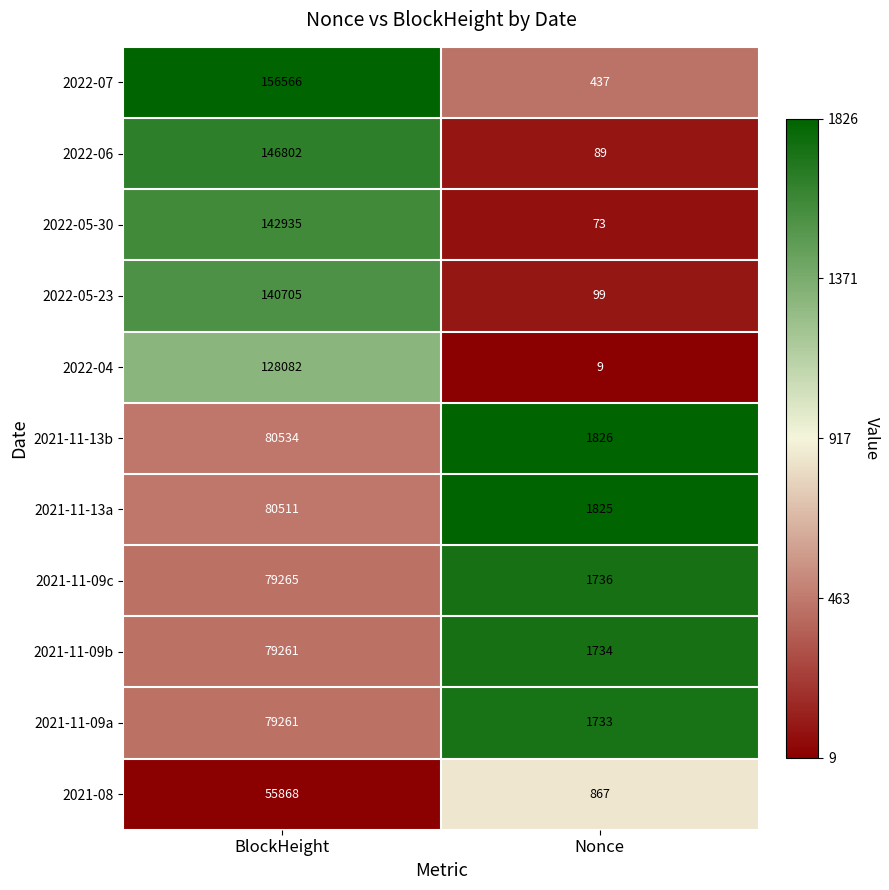

What is the sum of all 2021-11-13a values?

82336